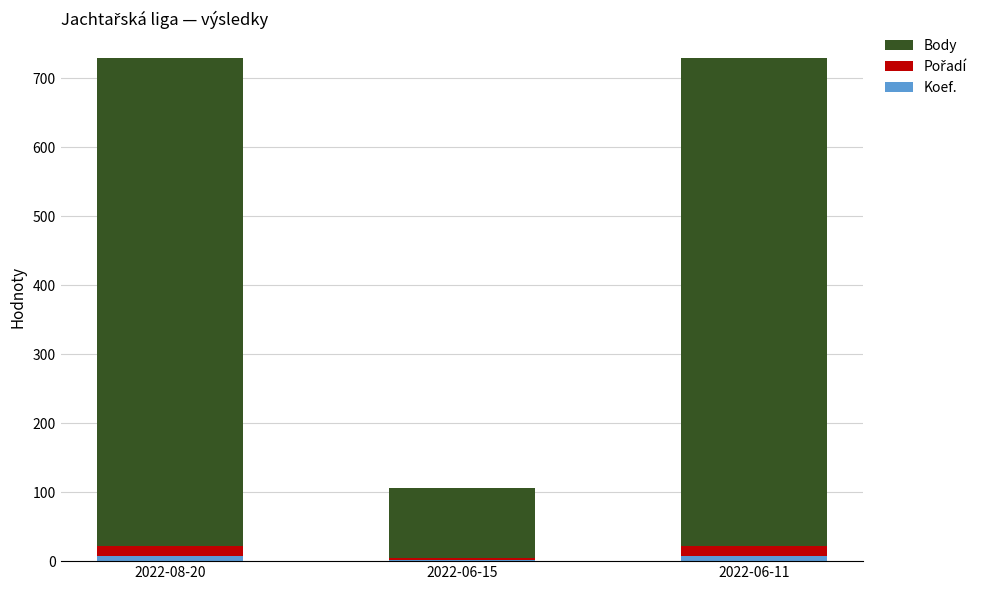

Does the chart contain stacked bars?

Yes